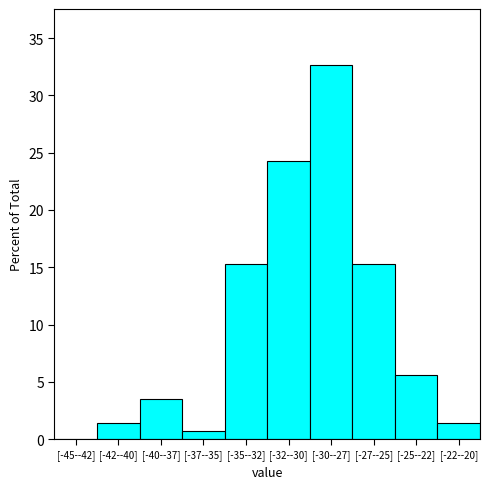

Reading left to right, transcribe all the data shown in this chart.

[-45--42]=0.0	[-42--40]=1.4	[-40--37]=3.5	[-37--35]=0.7	[-35--32]=15.3	[-32--30]=24.3	[-30--27]=32.6	[-27--25]=15.3	[-25--22]=5.6	[-22--20]=1.4